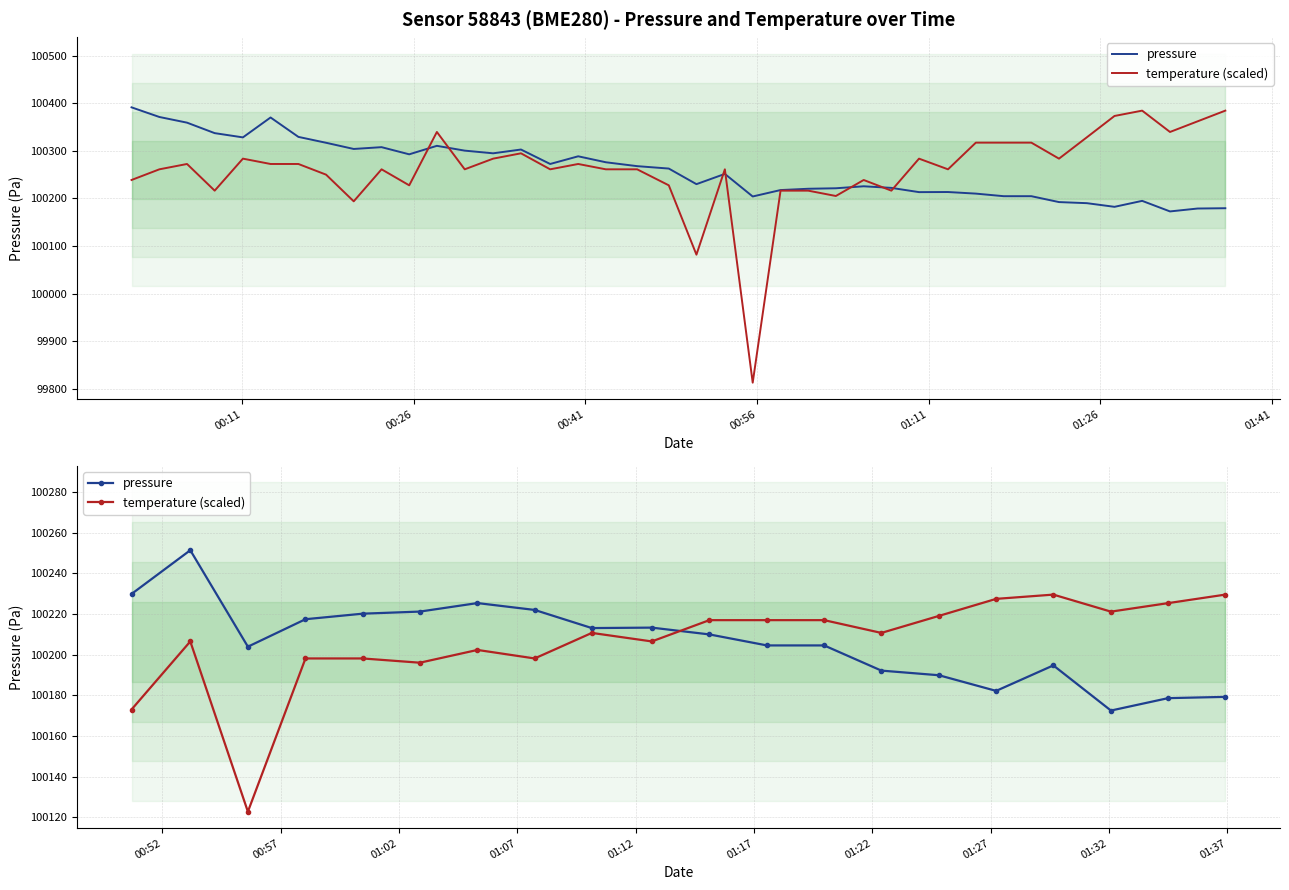

Reading left to right, extract all data points from this chart.

pressure: 100229.8	100251.3	100203.9	100217.4	100220.1	100221.2	100225.3	100222.0	100213.1	100213.3	100209.9	100204.5	100204.5	100192.2	100189.9	100182.2	100194.7	100172.5	100178.6	100179.2
temperature (scaled): 100173.0	100206.5	100122.8	100198.1	100198.1	100196.0	100202.3	100198.1	100210.7	100206.5	100217.0	100217.0	100217.0	100210.7	100219.0	100227.4	100229.5	100221.1	100225.3	100229.5